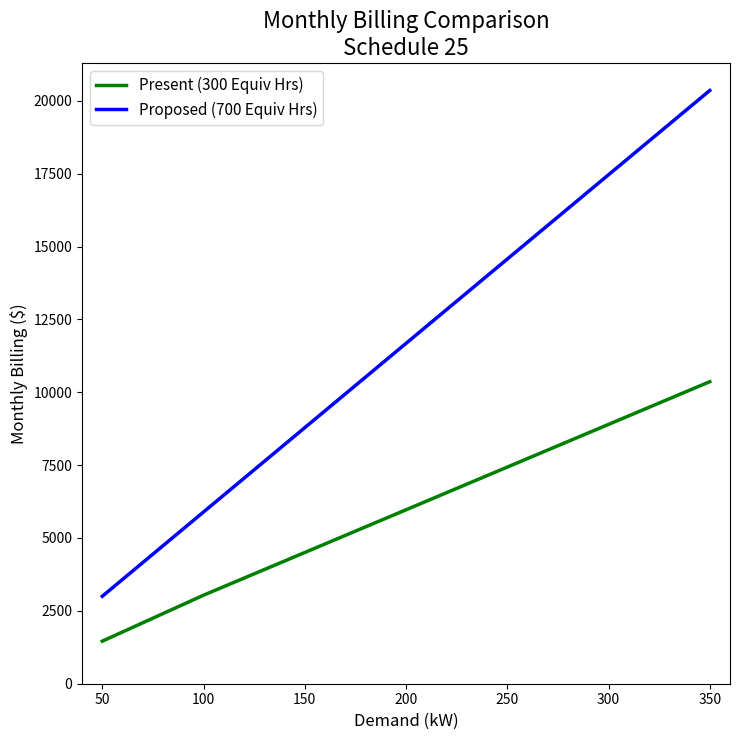

At which category is the sum across all series the highest?

350